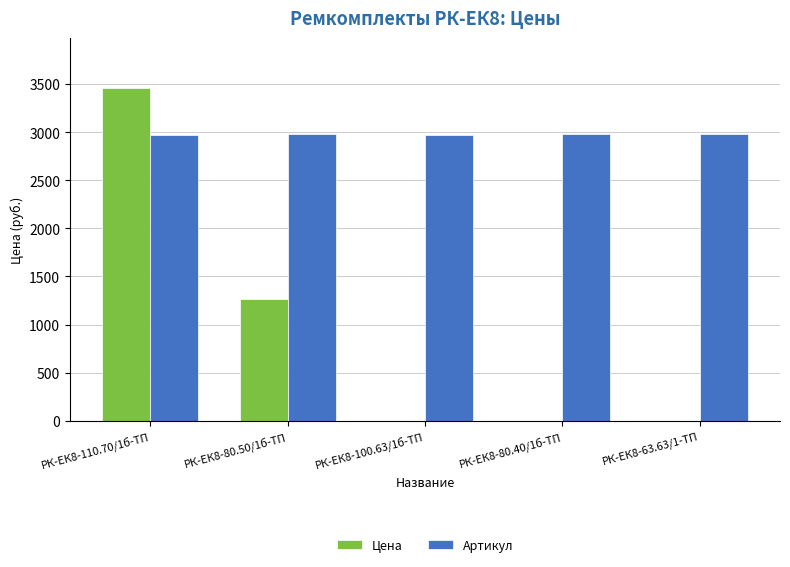

The value of Цена at РК-ЕК8-100.63/1б-ТП is 0.0. True or false?

True